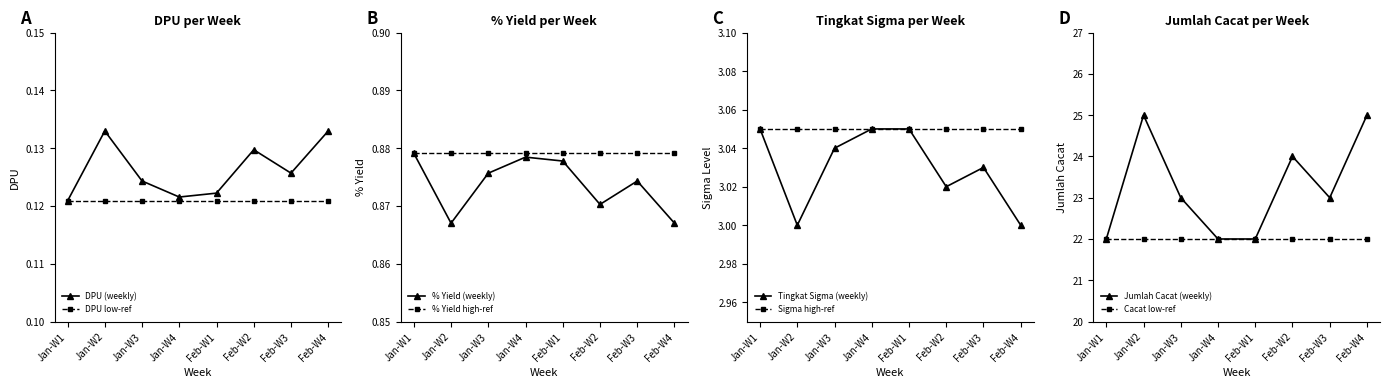

List the series in order of their peak value, highest first.

Jumlah Cacat, Tingkat Sigma, % Yield, DPU